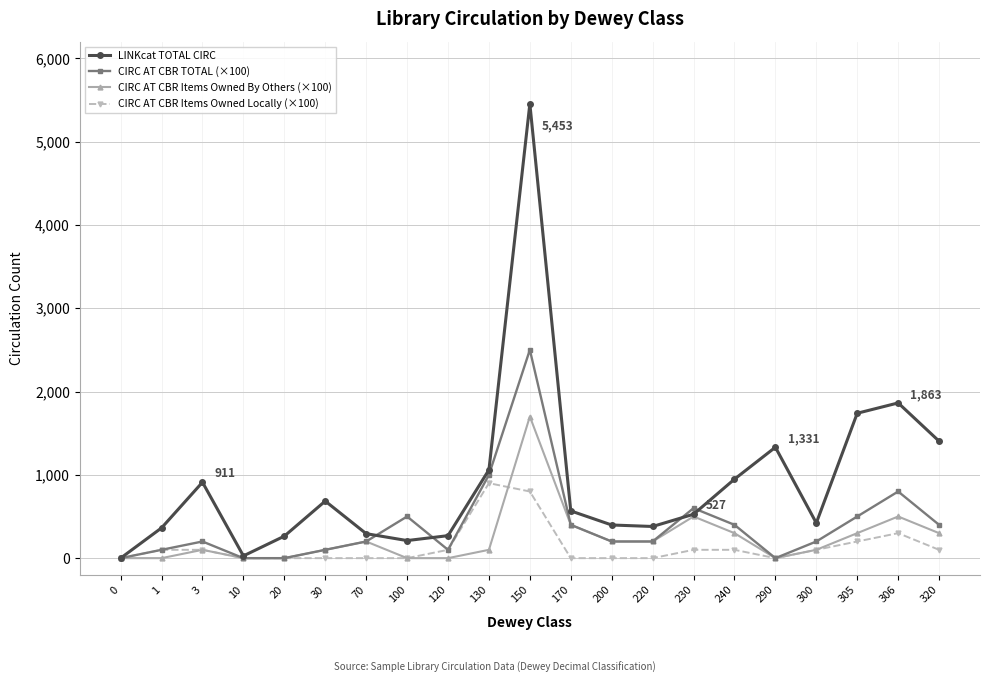

List the series in order of their peak value, highest first.

LINKcat TOTAL CIRC, CIRC AT CBR TOTAL (×100), CIRC AT CBR Items Owned By Others (×100), CIRC AT CBR Items Owned Locally (×100)